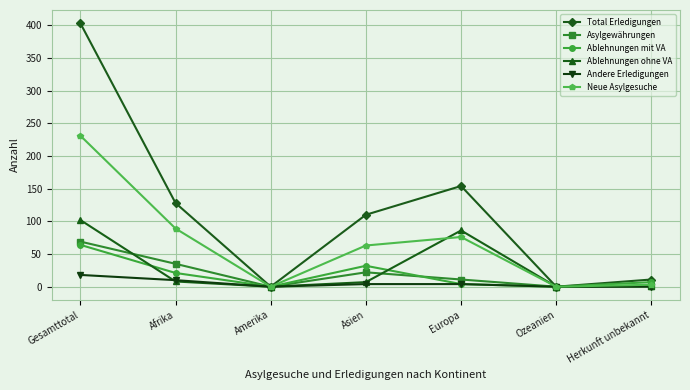

True or false: Ablehnungen mit VA has more than 2 interior local peaks.

False